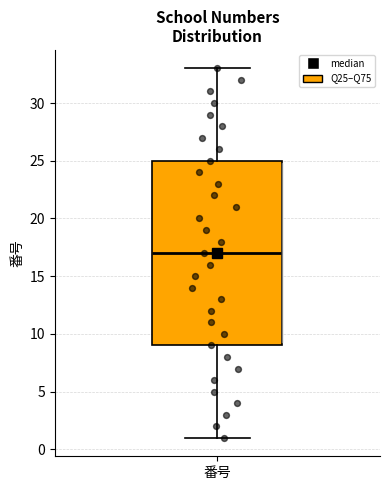

Where does the upper whisker of the box for 番号 end on the y-axis? The values are not printed on the chart, so give them approximately, as read against the axis.

33